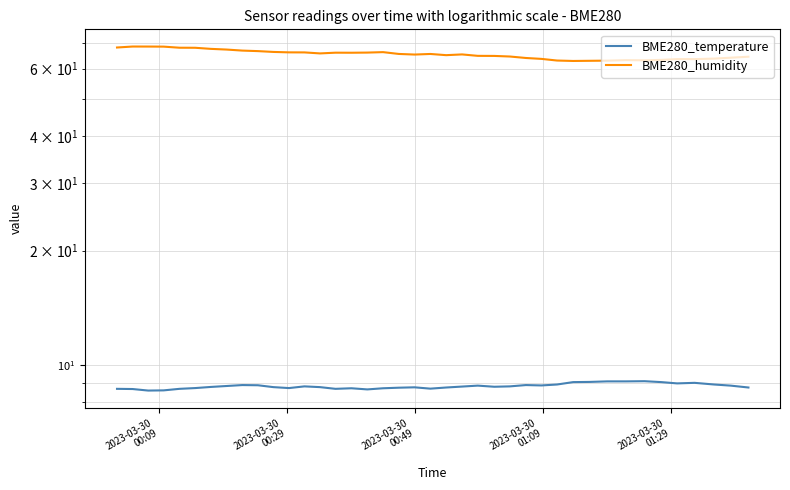

What is the maximum value shown in the chart?

68.6